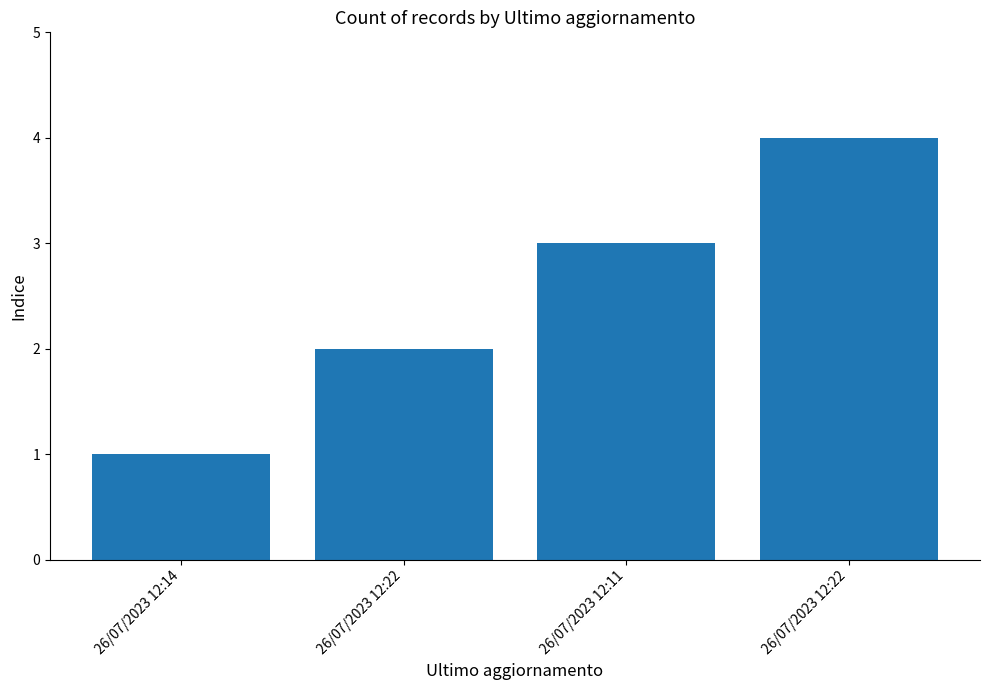

Rank the categories by value from lowest to highest.

26/07/2023 12:14, 26/07/2023 12:22, 26/07/2023 12:11, 26/07/2023 12:22